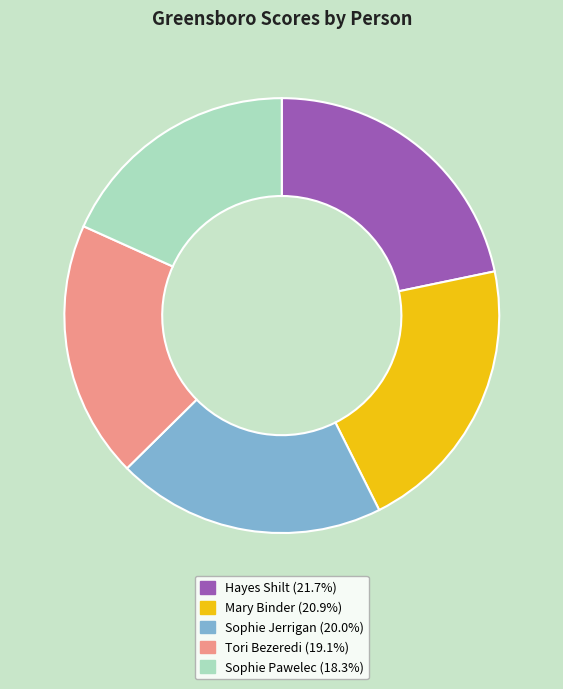

Count the number of slices in the pie.

5